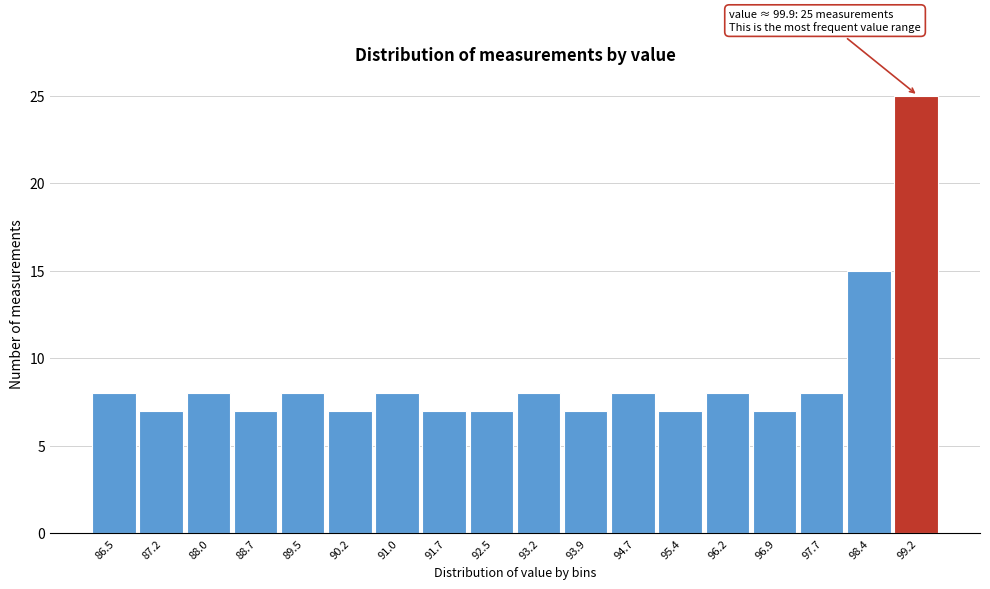

Reading left to right, extract all data points from this chart.

8	7	8	7	8	7	8	7	7	8	7	8	7	8	7	8	15	25